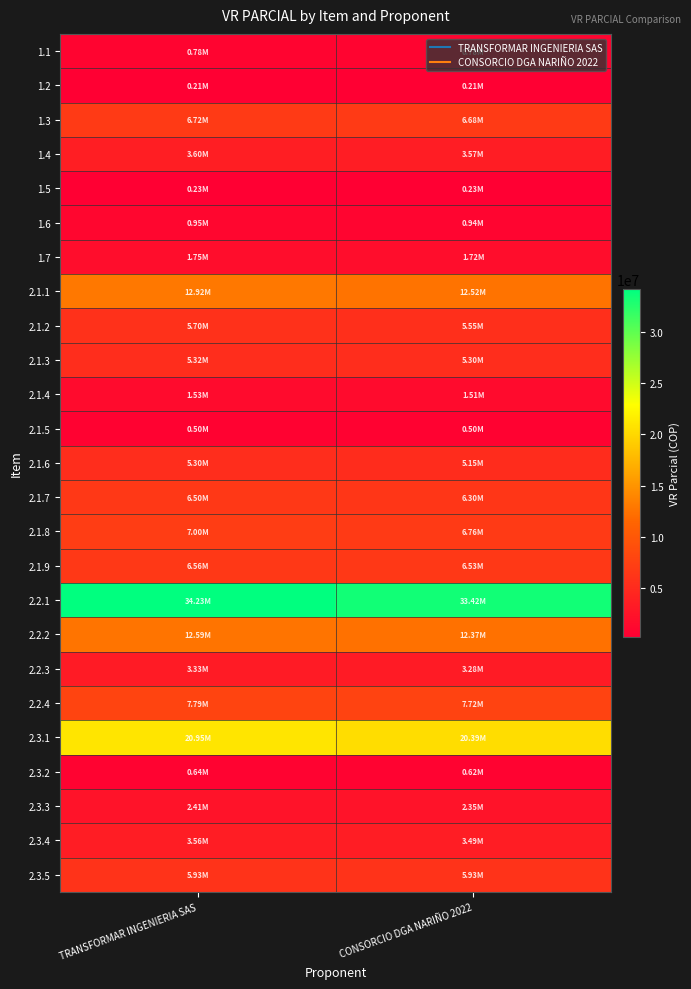

Count the number of categories in the chart.

2